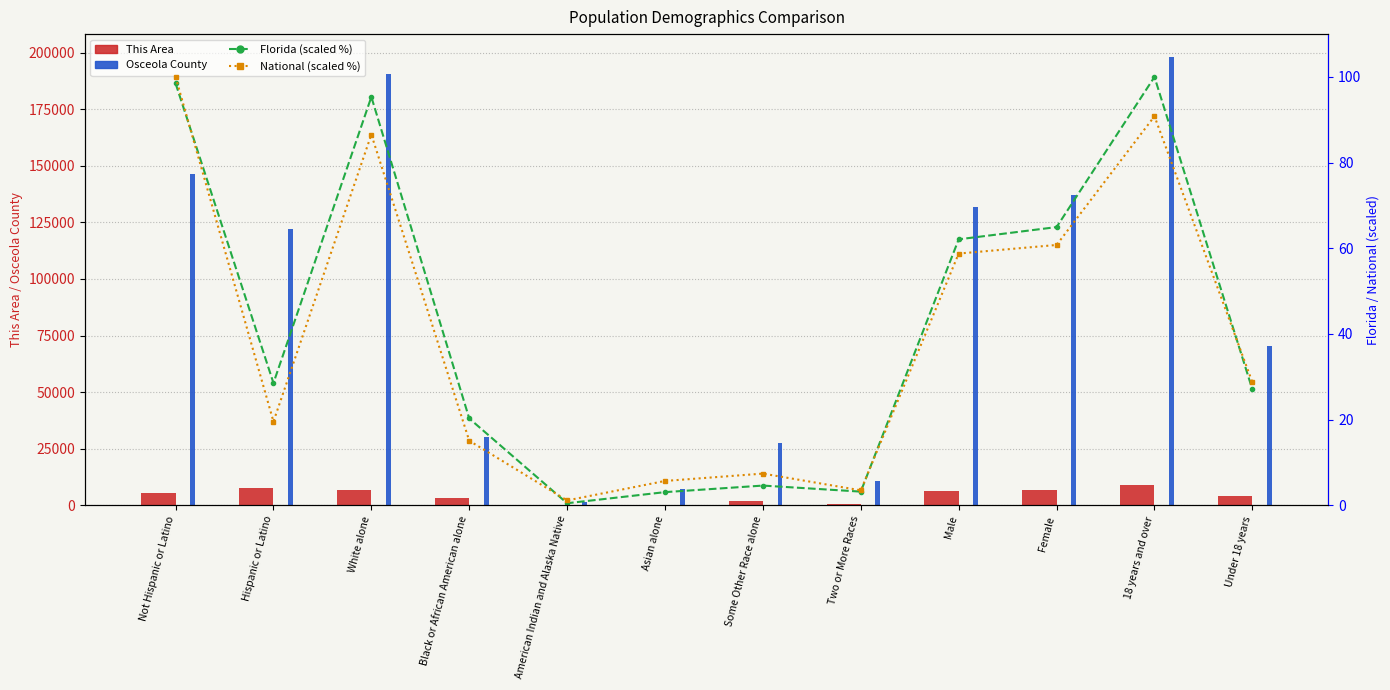

What is the label of the 3rd bar from the right?

Female